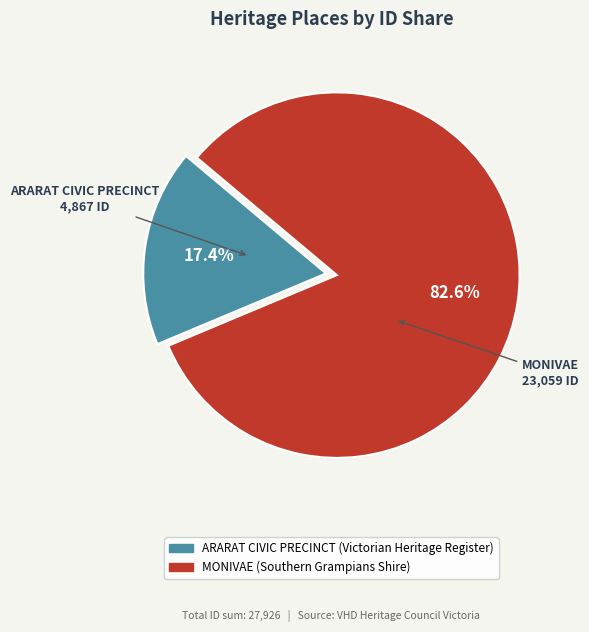

To the nearest percent, what is the difference between the largest and smallest slice percentages?

65%